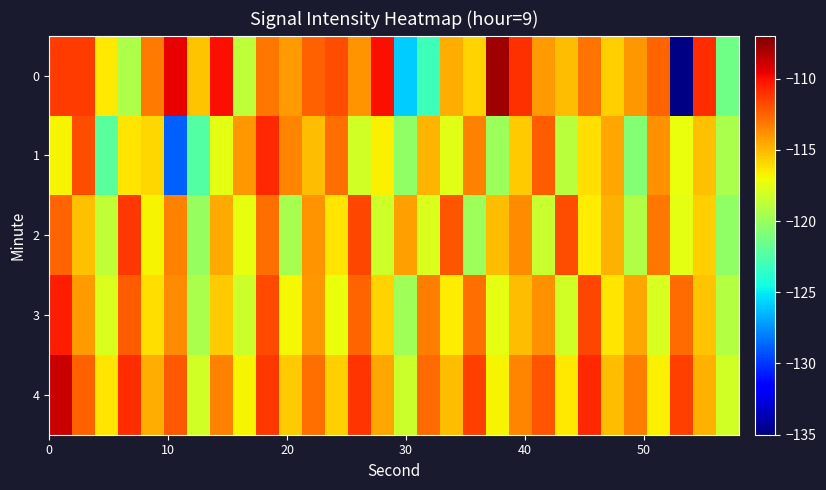

How many categories are shown in the chart?

30